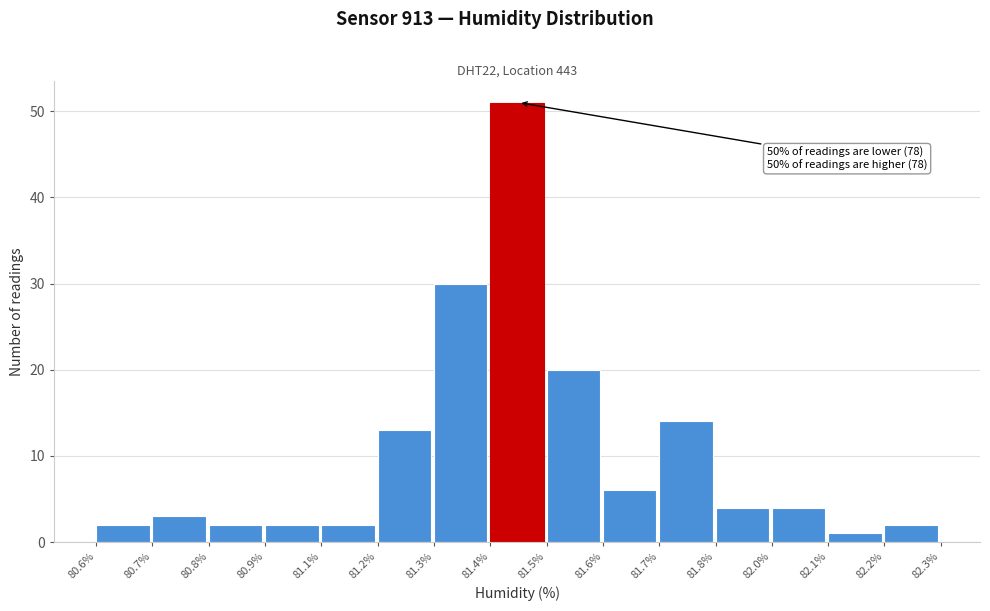

Reading left to right, extract all data points from this chart.

2	3	2	2	2	13	30	51	20	6	14	4	4	1	2